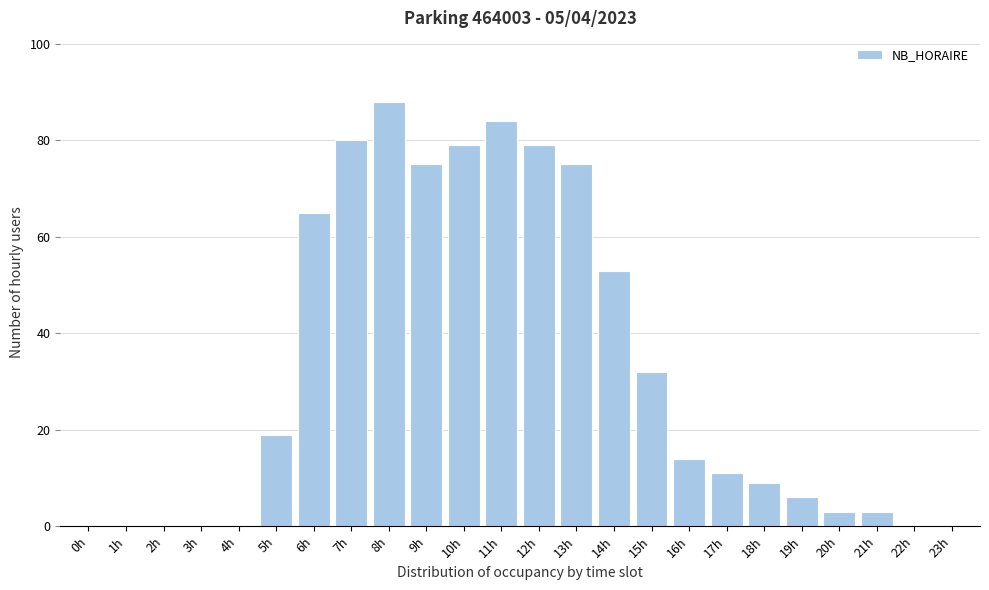

Reading right to left, extract all data points from this chart.

23h=0	22h=0	21h=3	20h=3	19h=6	18h=9	17h=11	16h=14	15h=32	14h=53	13h=75	12h=79	11h=84	10h=79	9h=75	8h=88	7h=80	6h=65	5h=19	4h=0	3h=0	2h=0	1h=0	0h=0